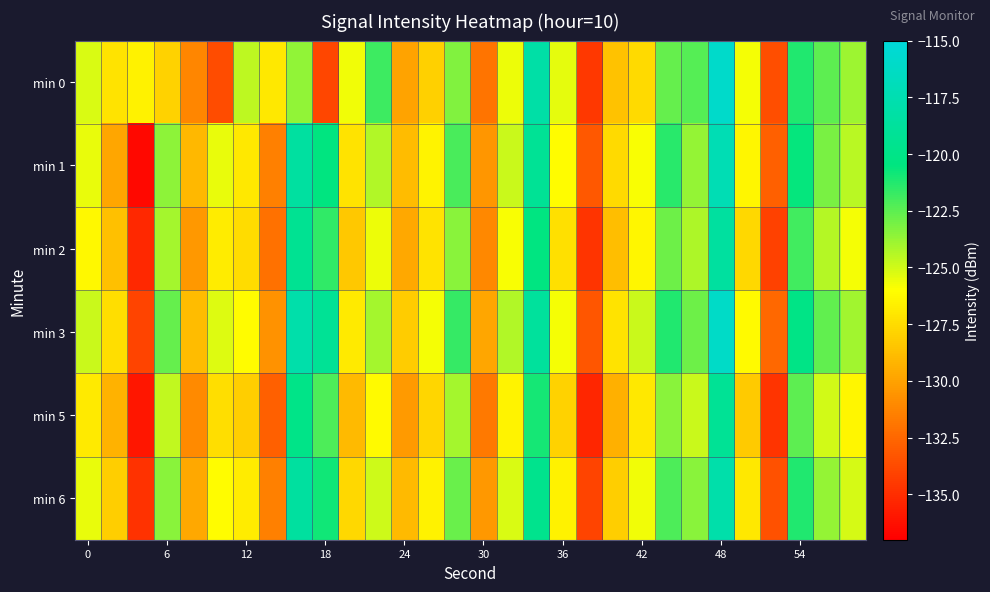

Which series has the largest range (max minus min)?

min 1